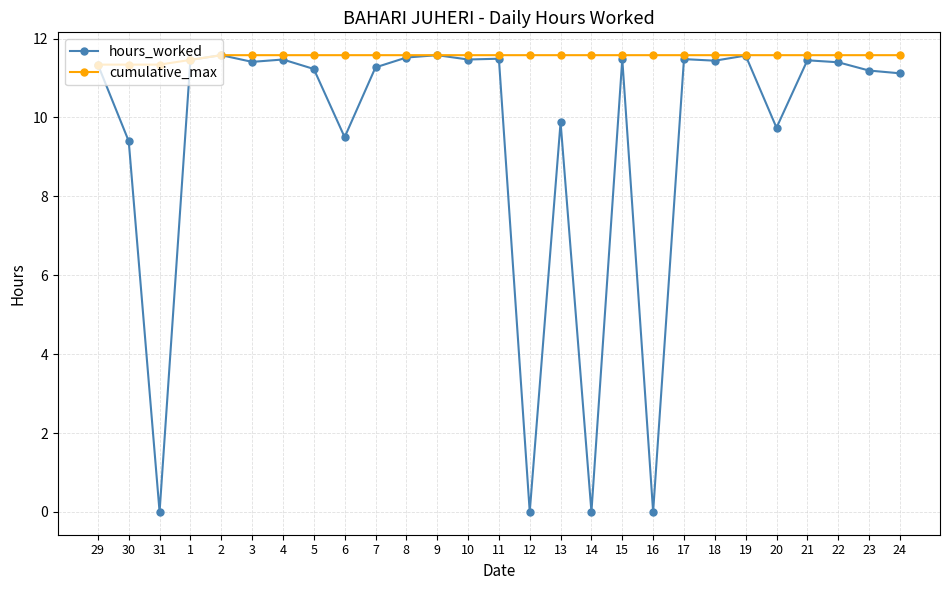

Which series has the widest spread of values?

hours_worked